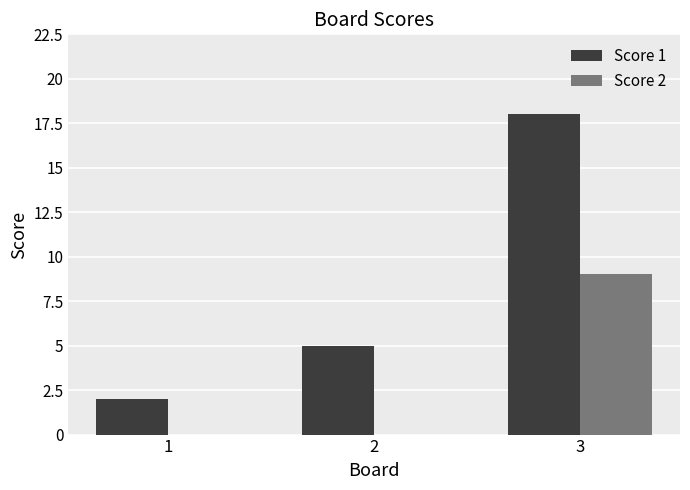

Which category has the highest value across all series?

3